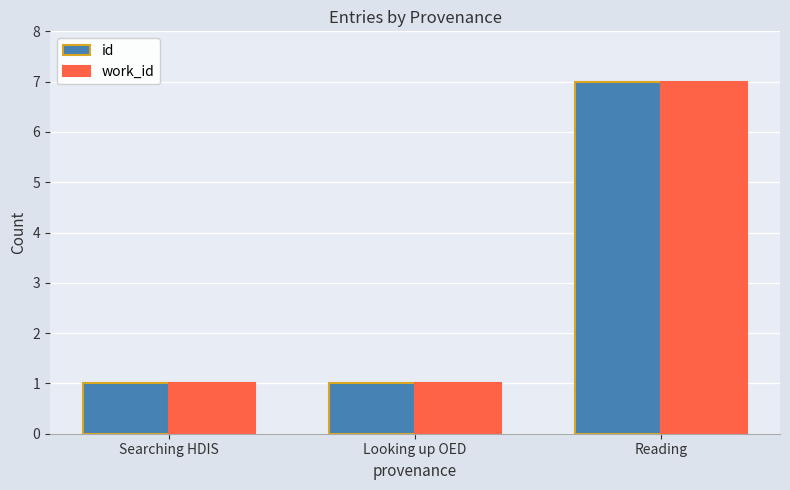

How many series are shown in this chart?

2